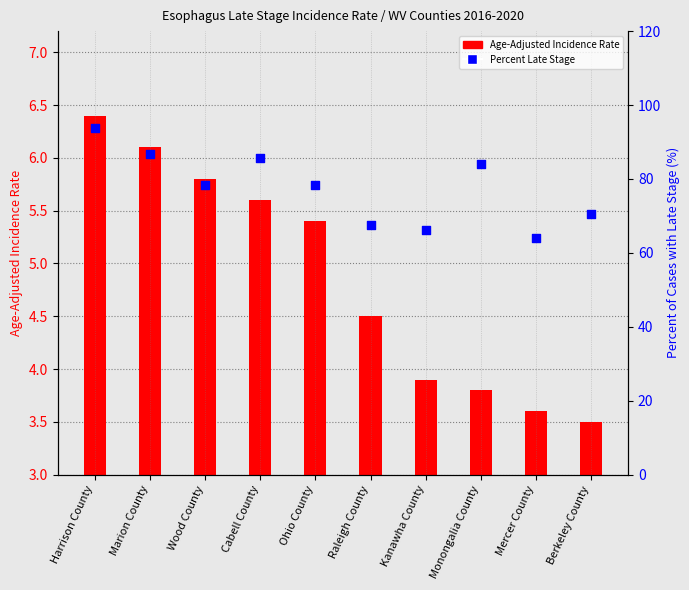

Between Marion County and Ohio County, which is larger?

Marion County